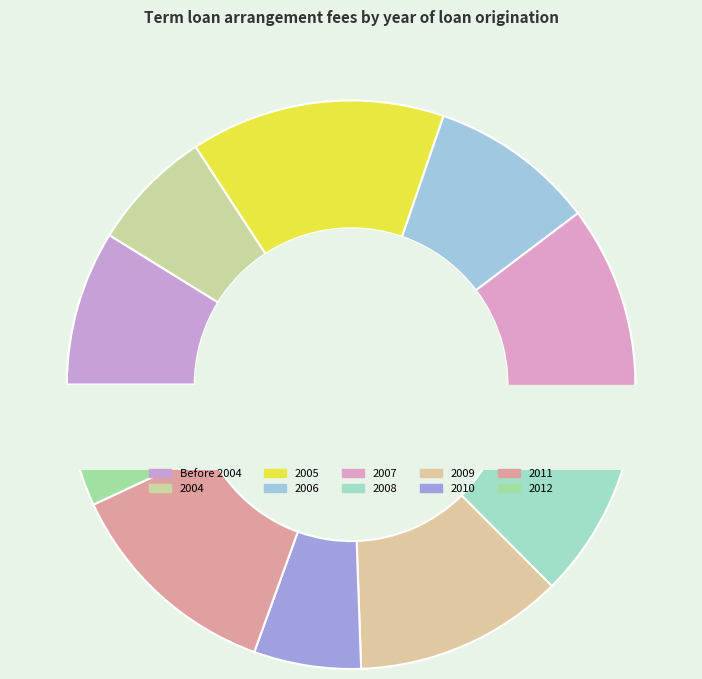

Which category has the biggest portion of the pie?

2005